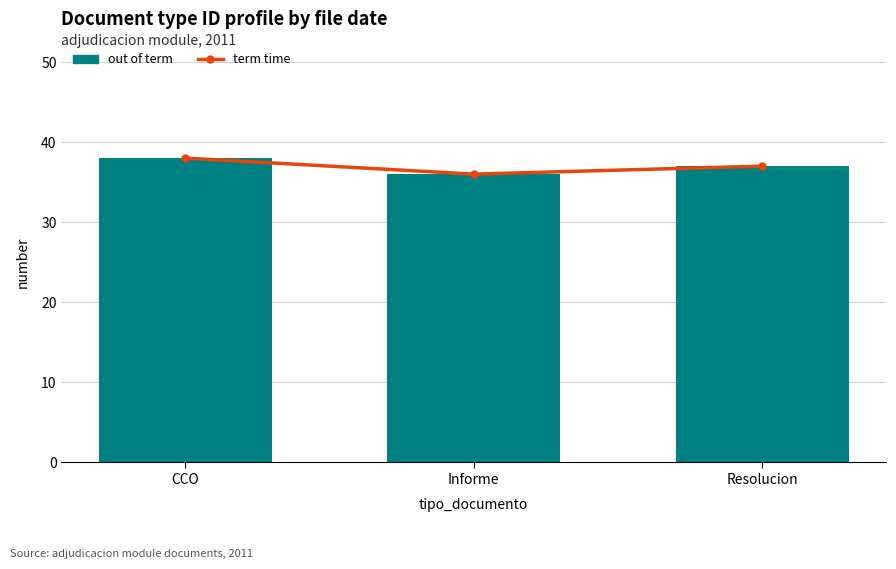

At which label does out of term reach its peak?

CCO